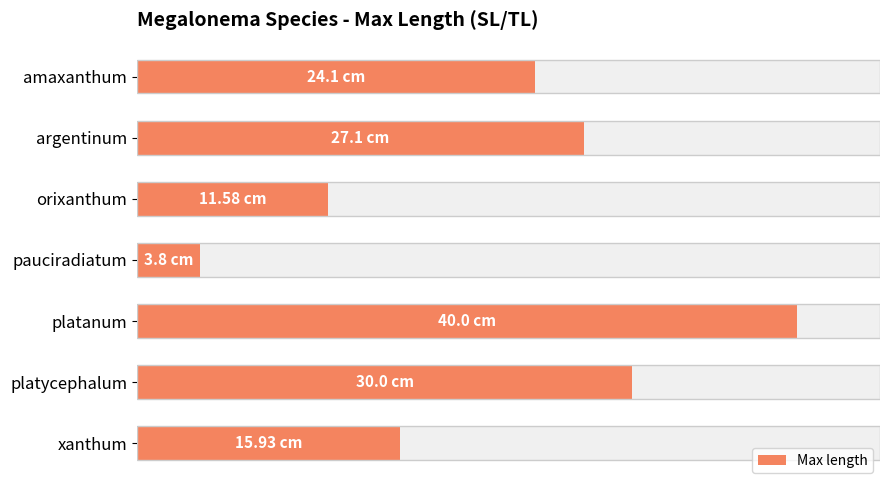

True or false: the data shows 4.1 at xanthum.

False